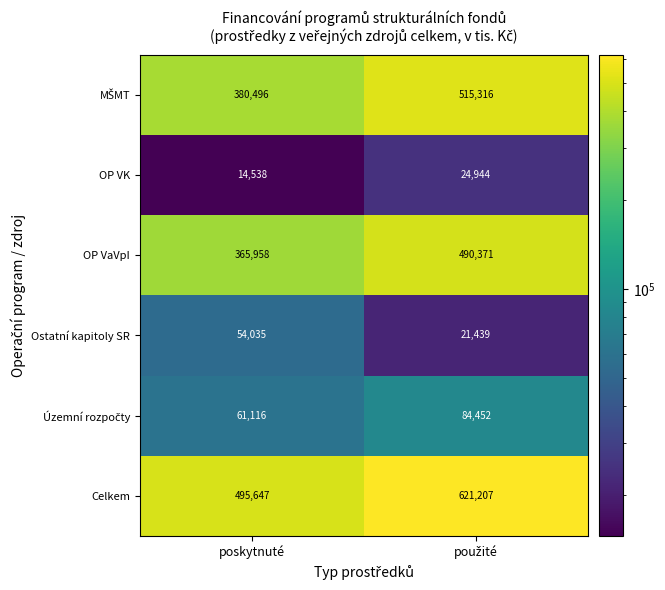

What is the difference between the highest and lowest values at poskytnuté?

481109